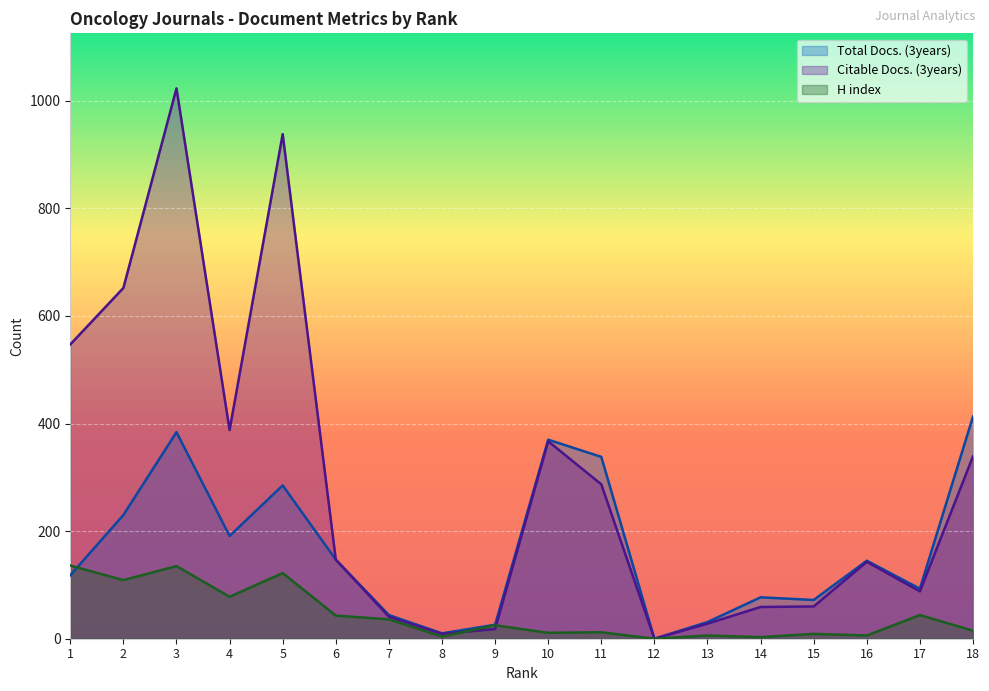

At which category is the sum across all series the highest?

3